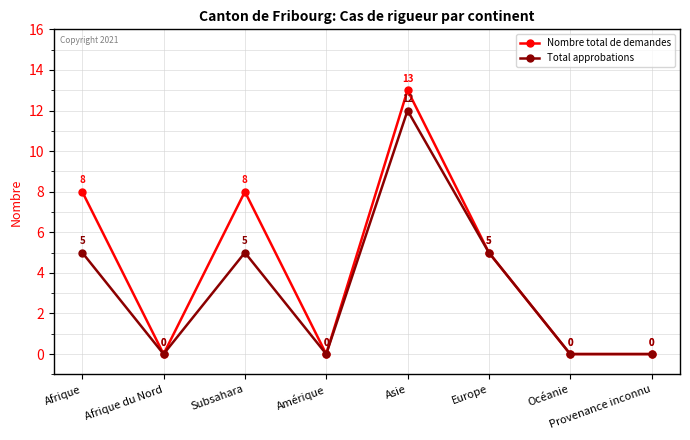

Rank the series by their maximum value, from highest to lowest.

Nombre total de demandes, Total approbations